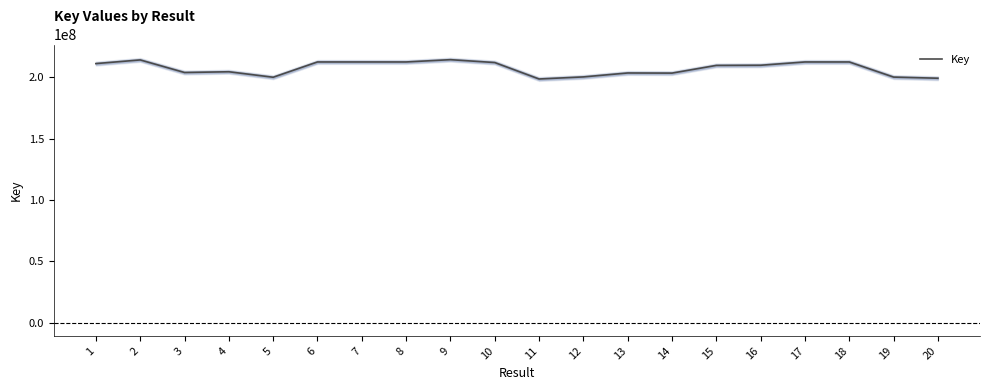

Rank the categories by value from highest to lowest.

9, 2, 7, 8, 6, 18, 17, 10, 1, 16, 15, 4, 3, 13, 14, 12, 19, 5, 20, 11